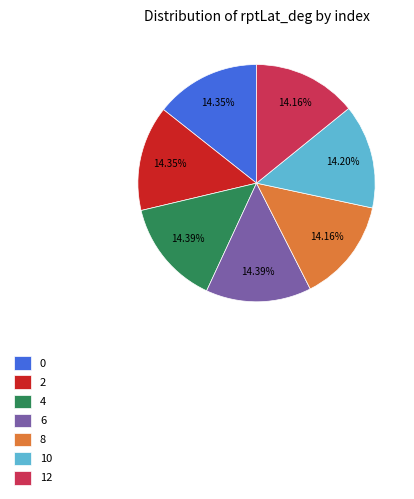

What percentage is the 10 slice, to the nearest percent?

14%